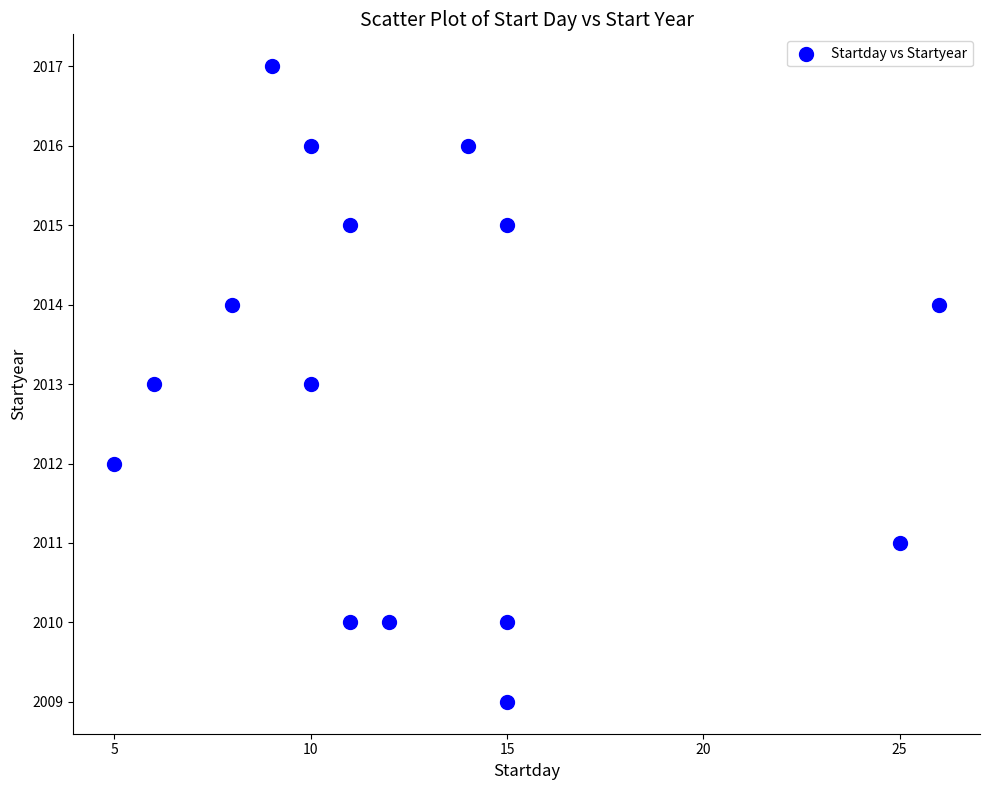

What is the range of Y values (max minus min)?

8